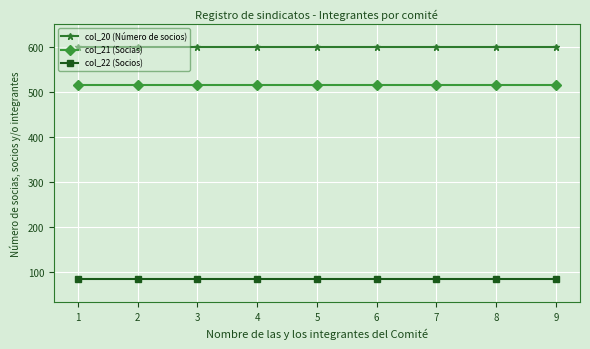

Which series has the largest total across all categories?

col_20 (Número de socios)